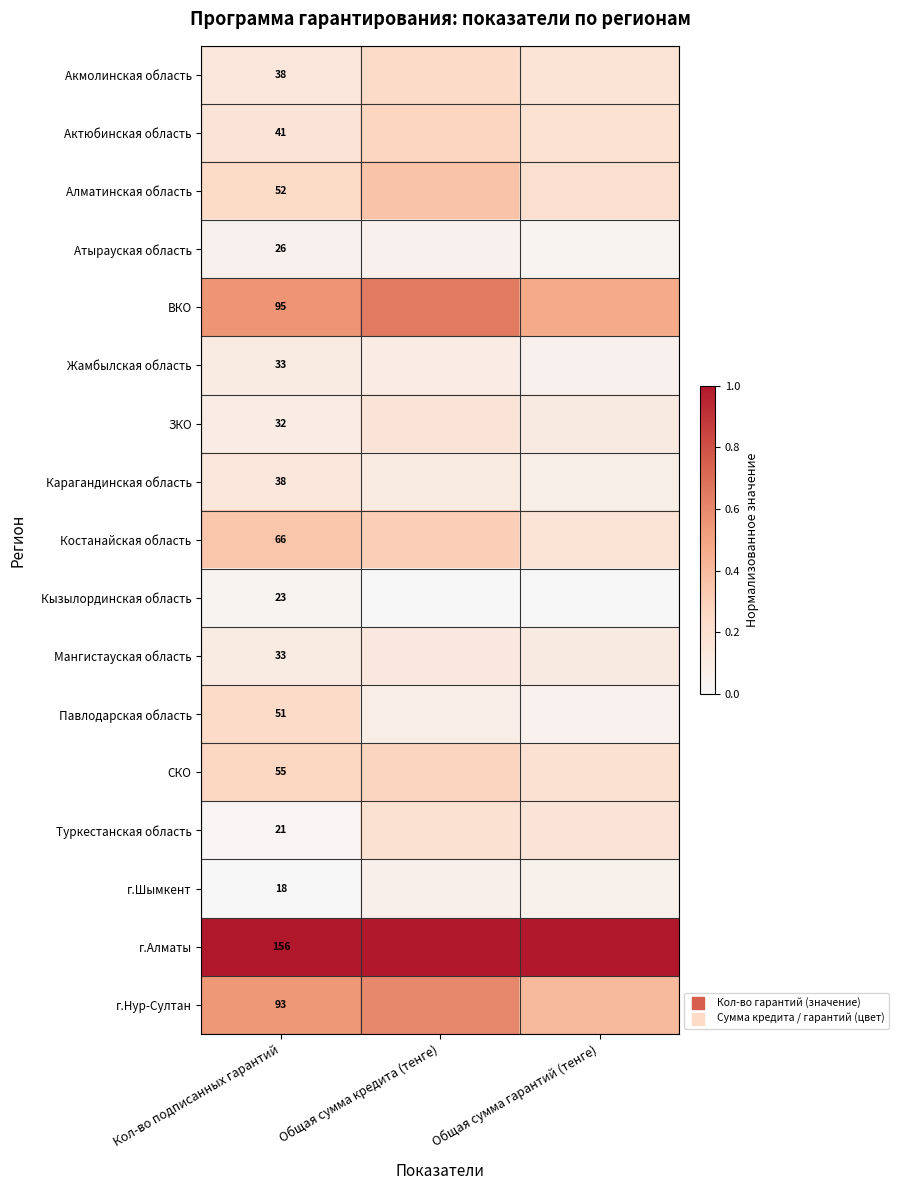

How many Актюбинская область values are between 0 and 1?

3